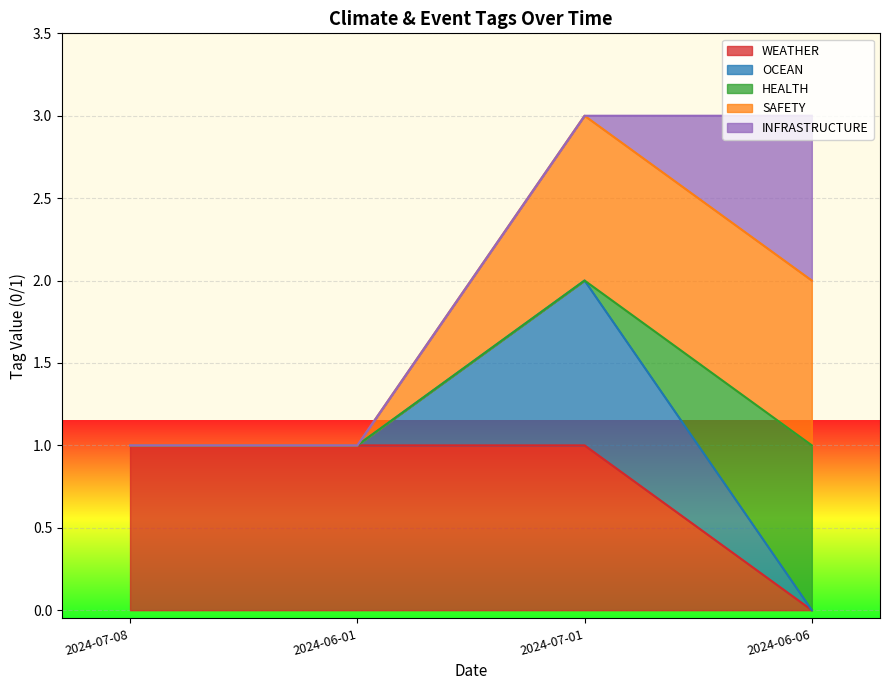

True or false: OCEAN has more than 0 points higher than both neighbors.

True